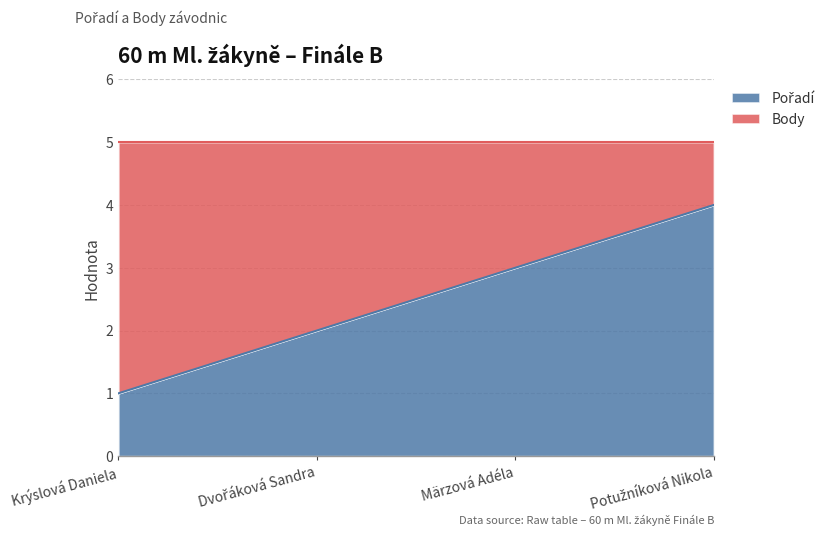

List the labels in order of value, smallest first.

Krýslová Daniela, Dvořáková Sandra, Märzová Adéla, Potužníková Nikola